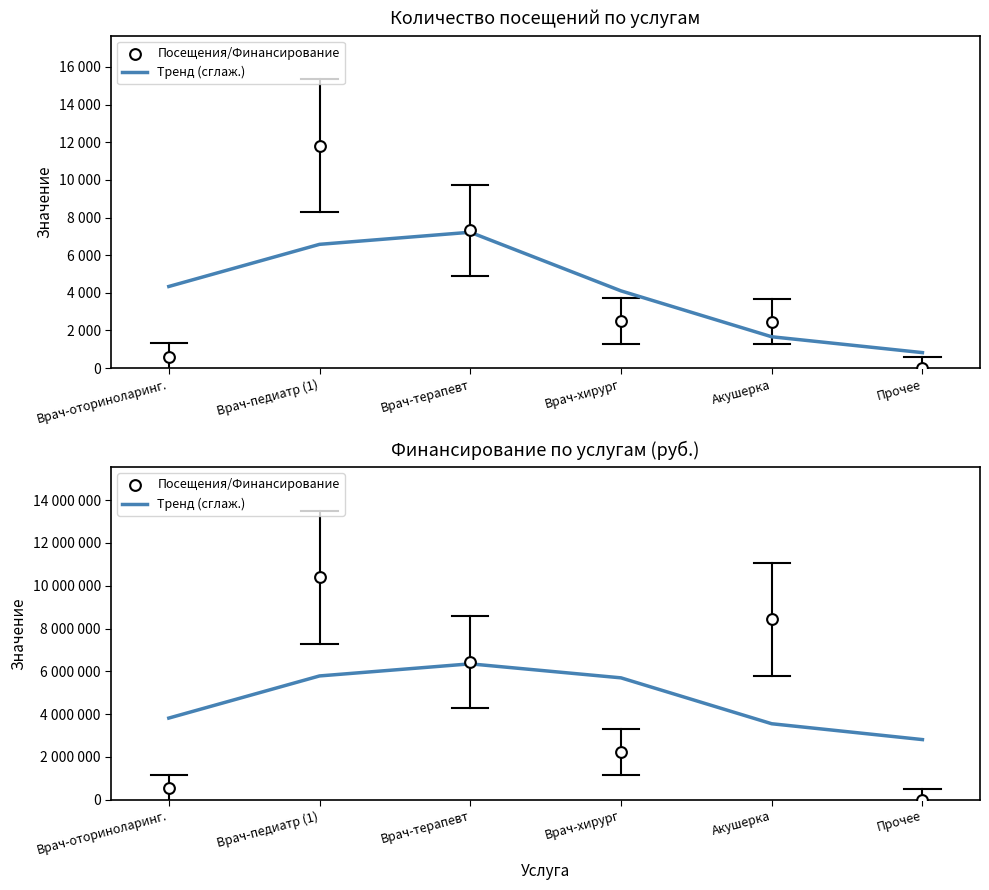

What are all the series names shown in the legend?

Тренд (сглаж.), Посещения/Финансирование